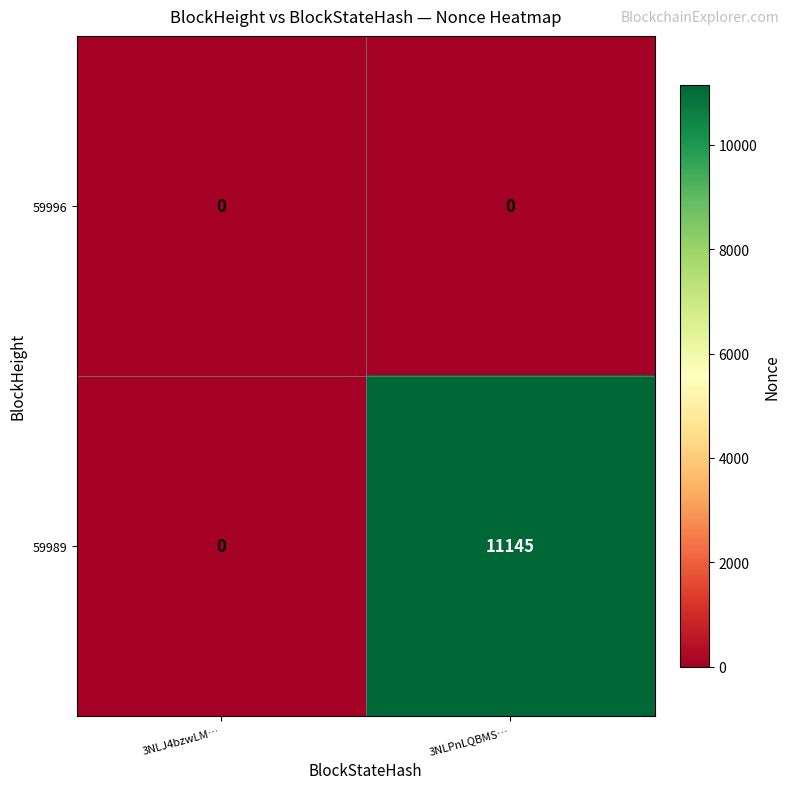

Reading left to right, list all the values displayed in this chart.

59996: 3NLJ4bzwLM…=0	3NLPnLQBMS…=0
59989: 3NLJ4bzwLM…=0	3NLPnLQBMS…=11145